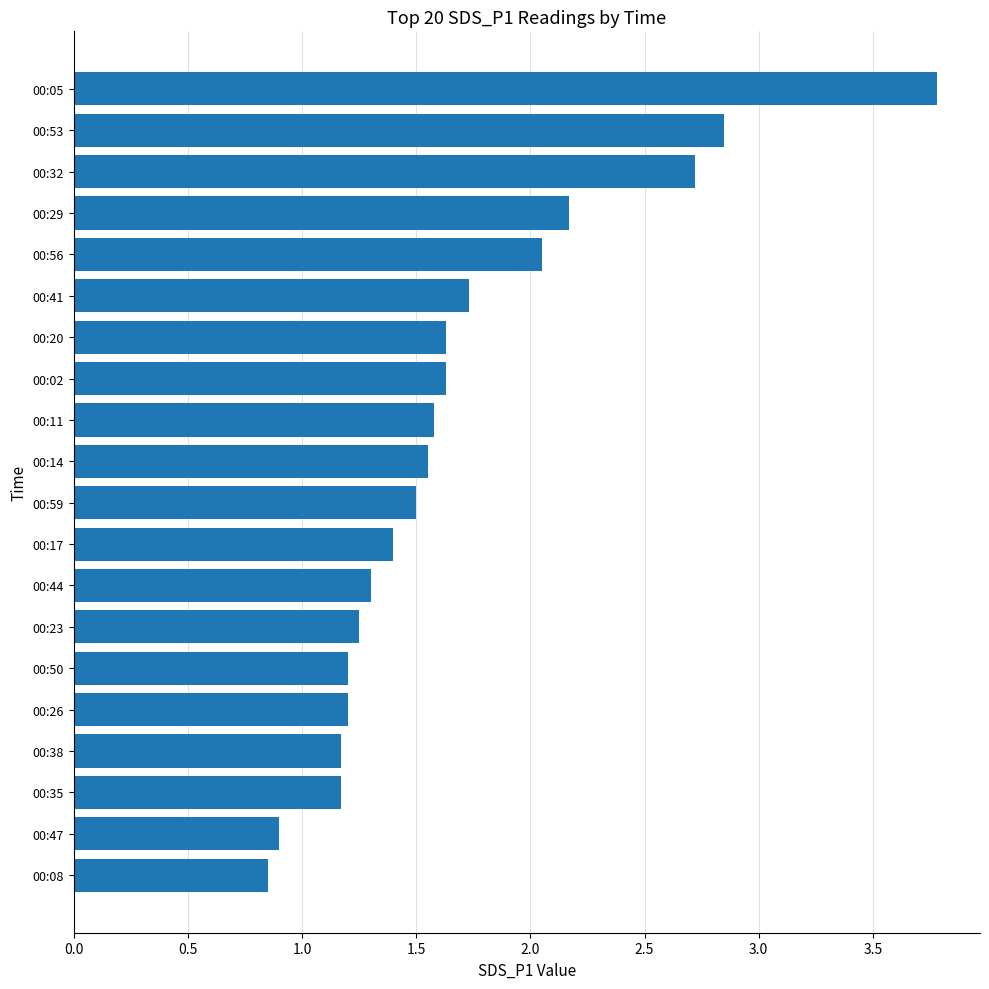

At which category does the chart reach its peak across all series?

00:05